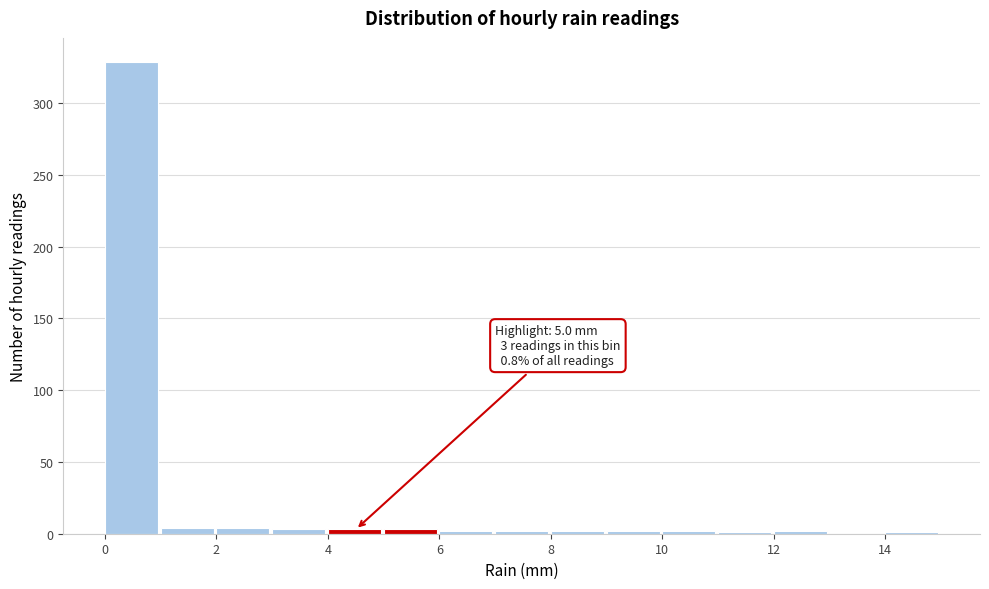

Which range on the x-axis has the tallest bar?

0 to 1